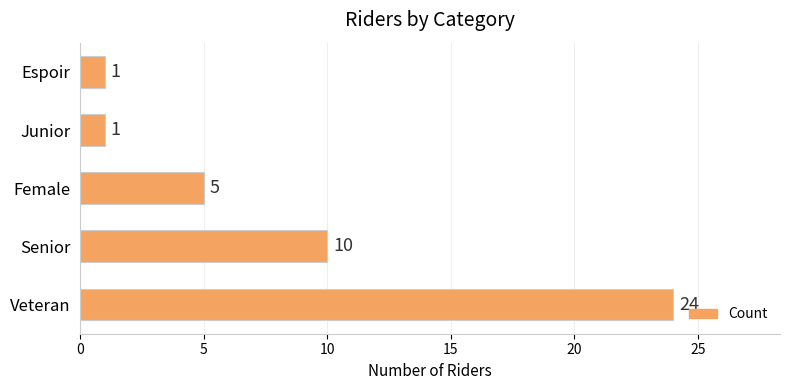

What is the maximum value shown in the chart?

24